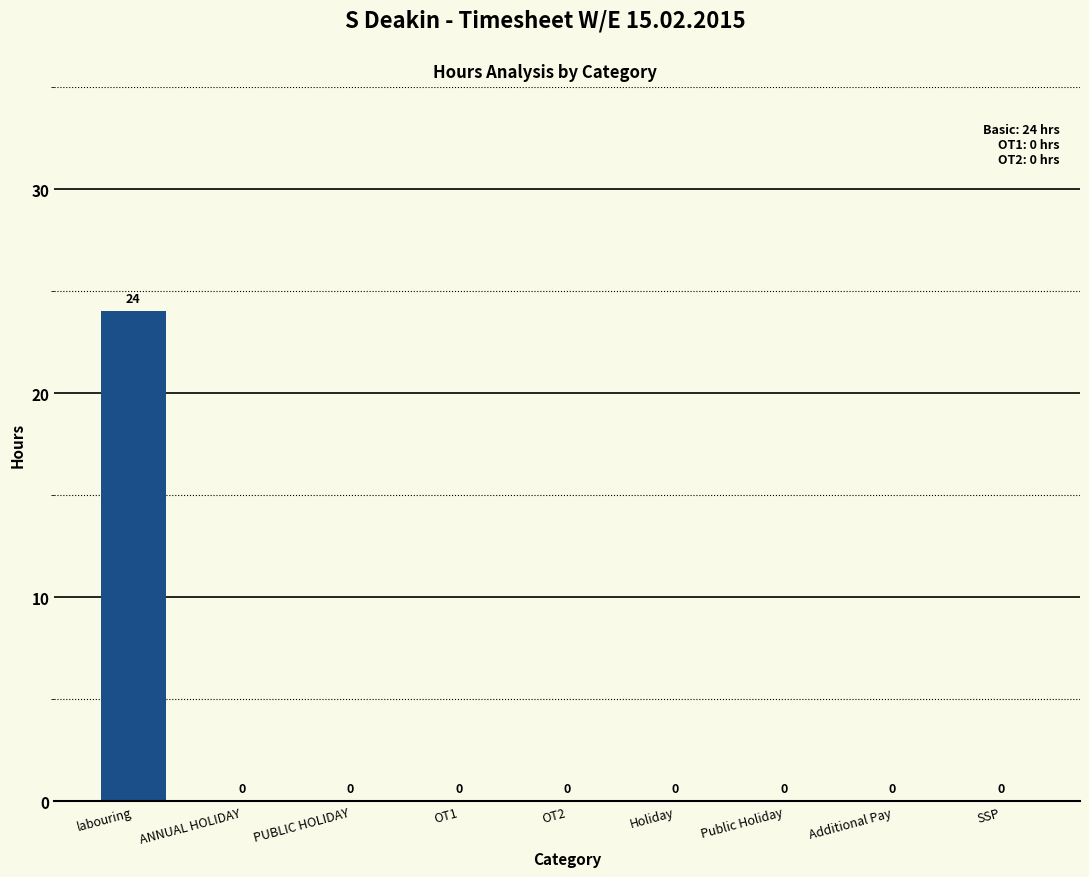

What is the sum of the values at SSP and labouring?

24